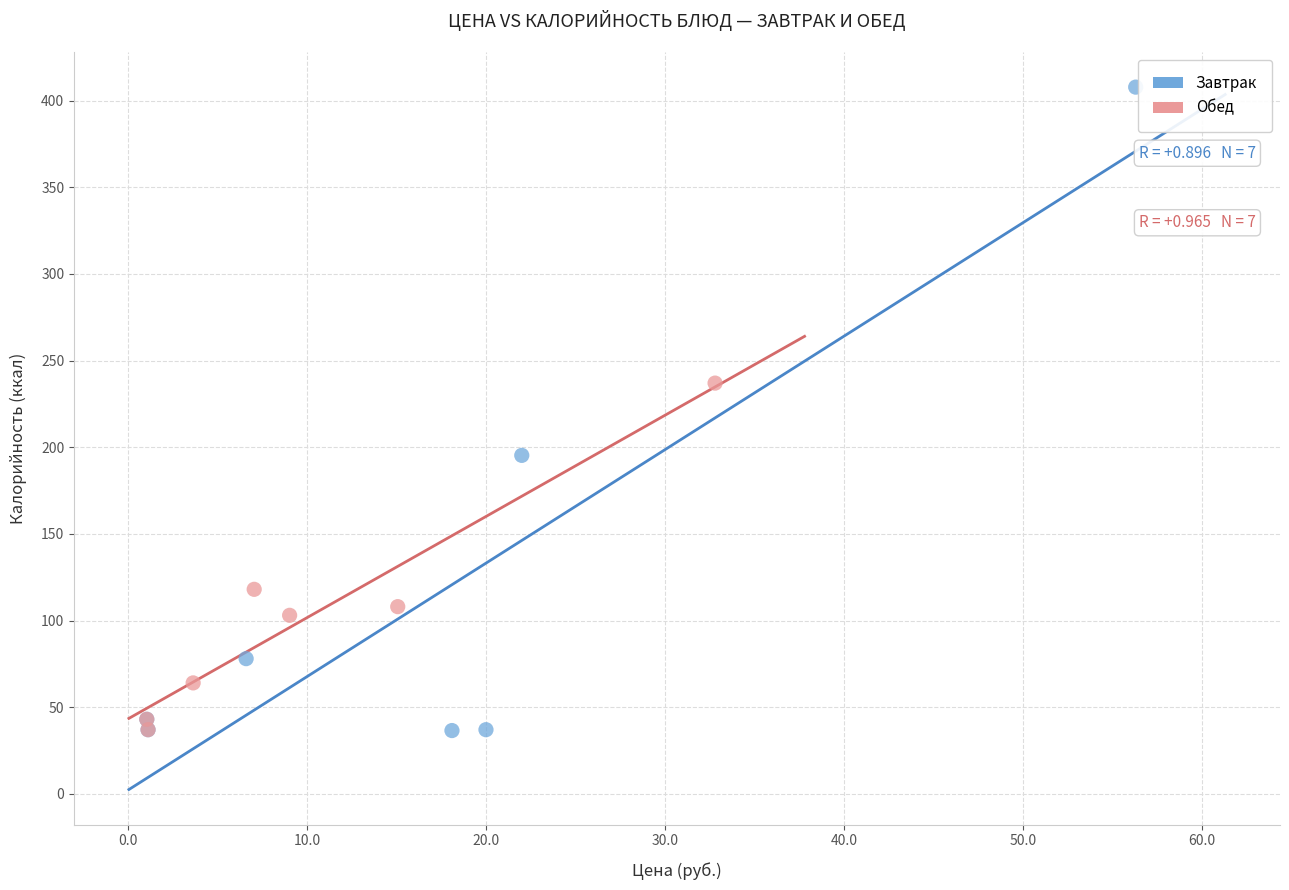

Which series reaches the maximum Y coordinate?

Завтрак